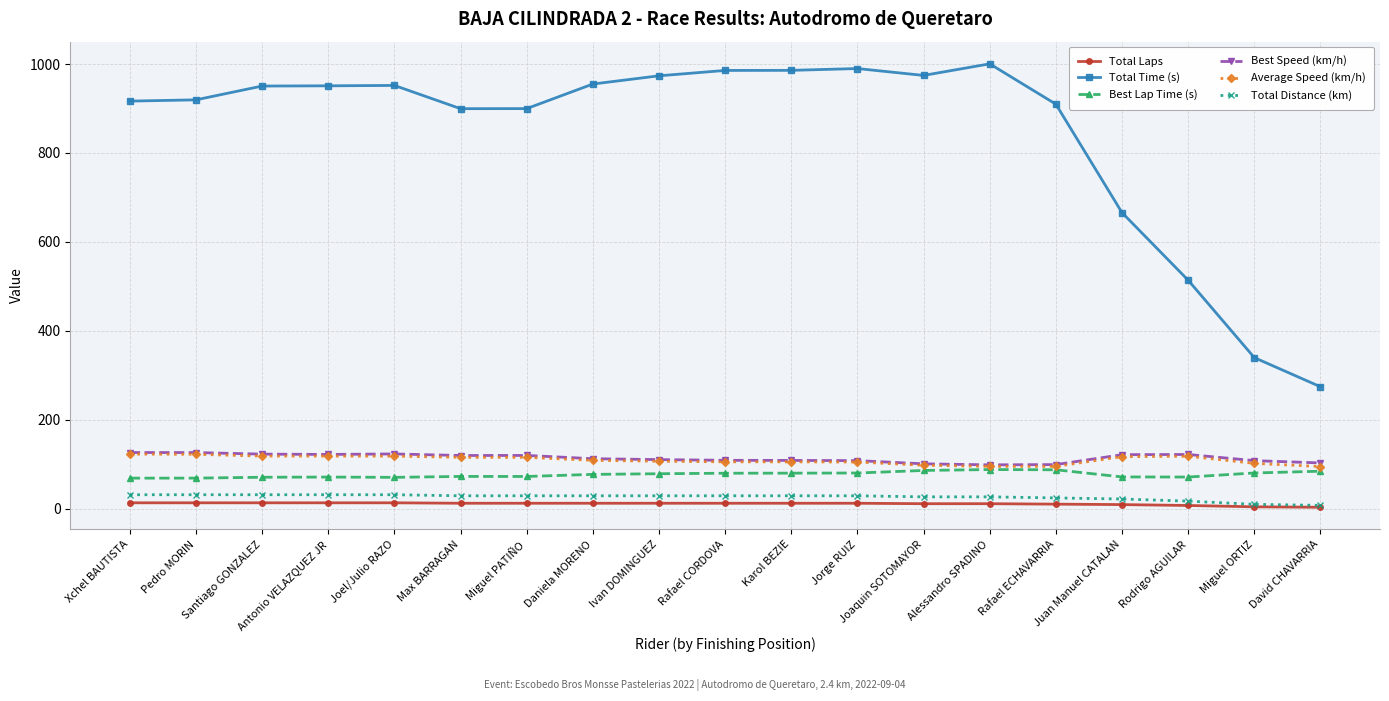

Where is Total Time (s) nearest to the value 637?

Juan Manuel CATALAN